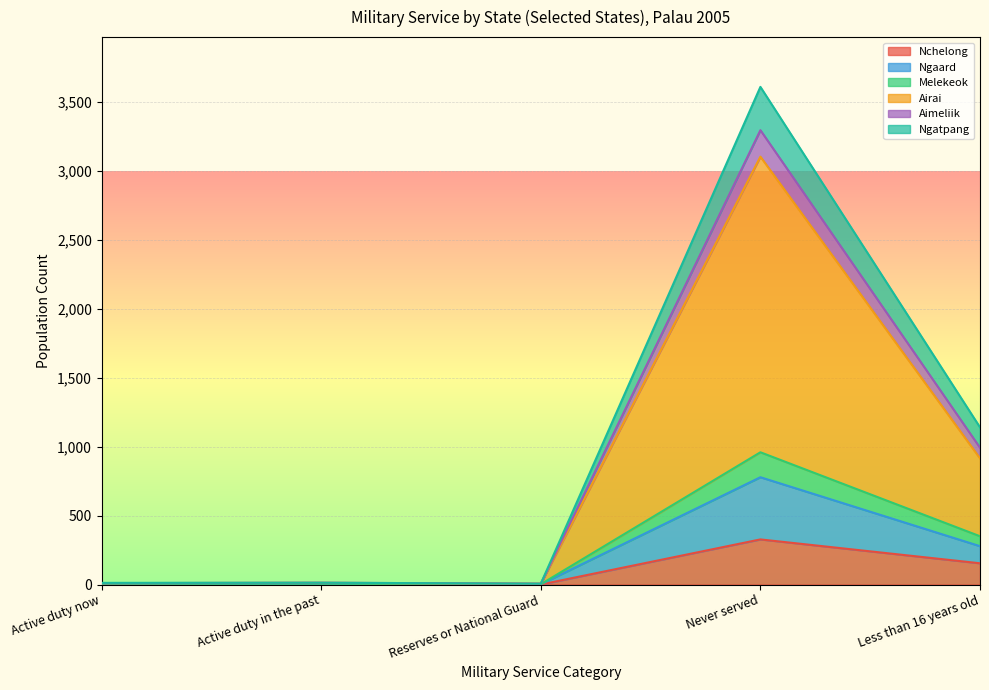

Does the chart display data point markers on the line(s)?

No